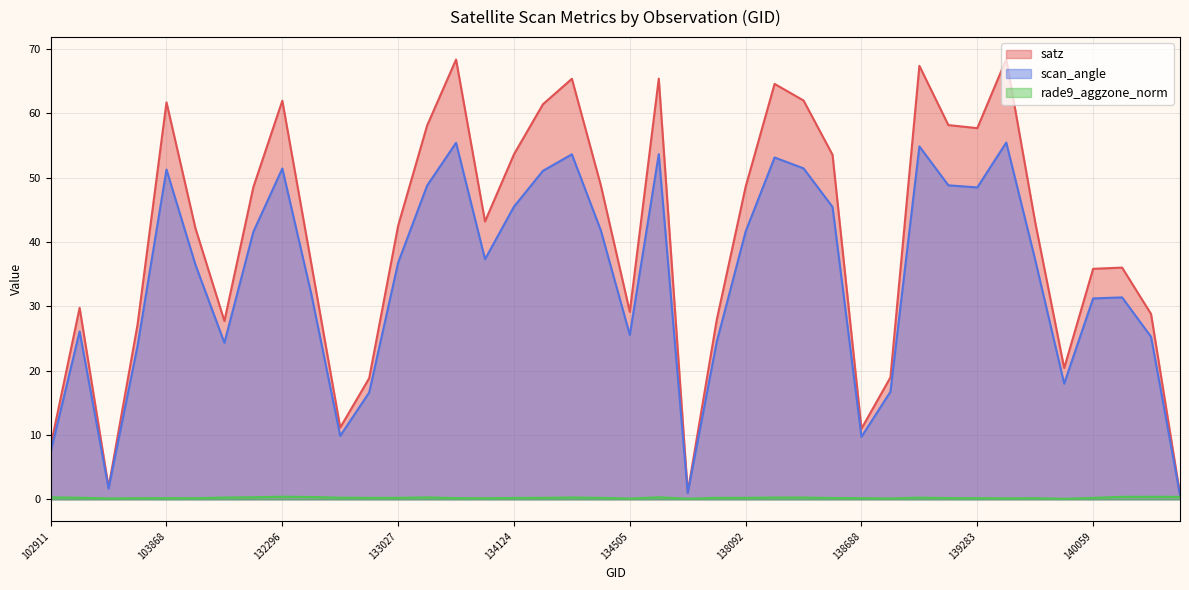

True or false: scan_angle and rade9_aggzone_norm cross at least once.

False